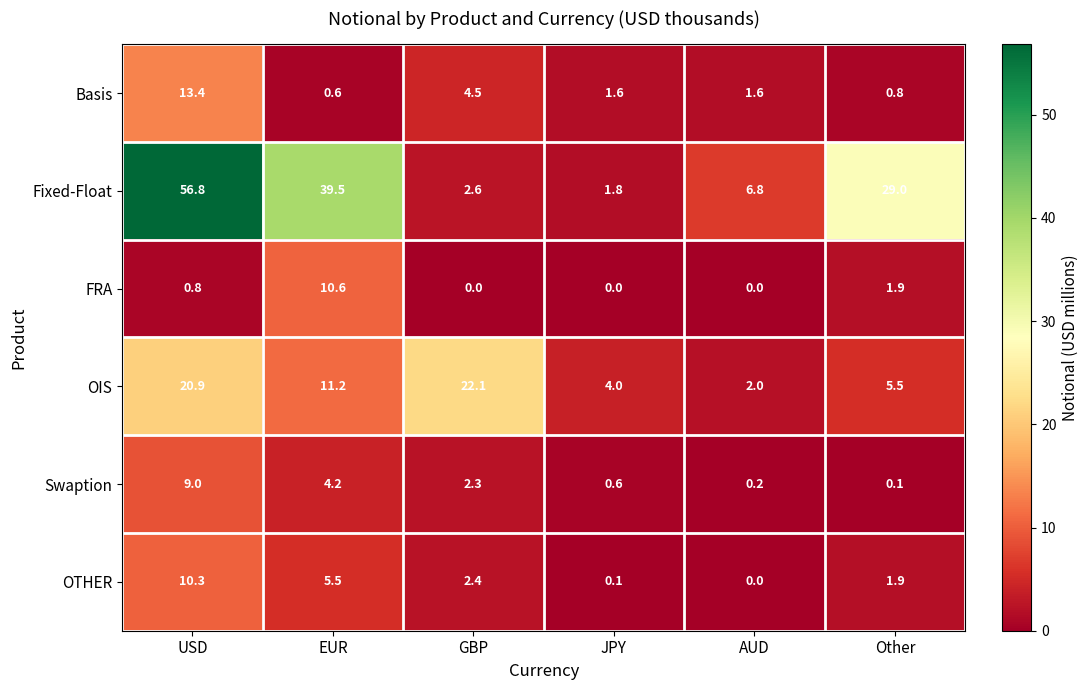

Which series has the widest spread of values?

Fixed-Float